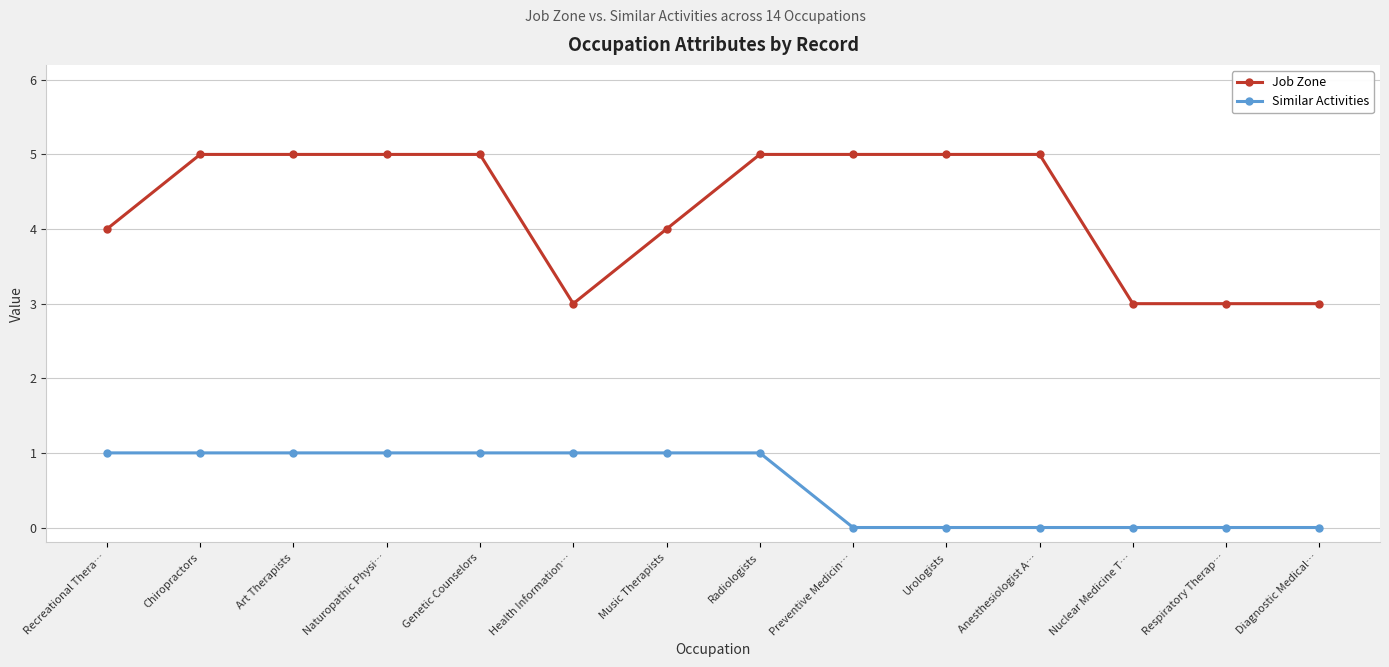

Is it true that Similar Activities equals 0 at Anesthesiologist A…?

True